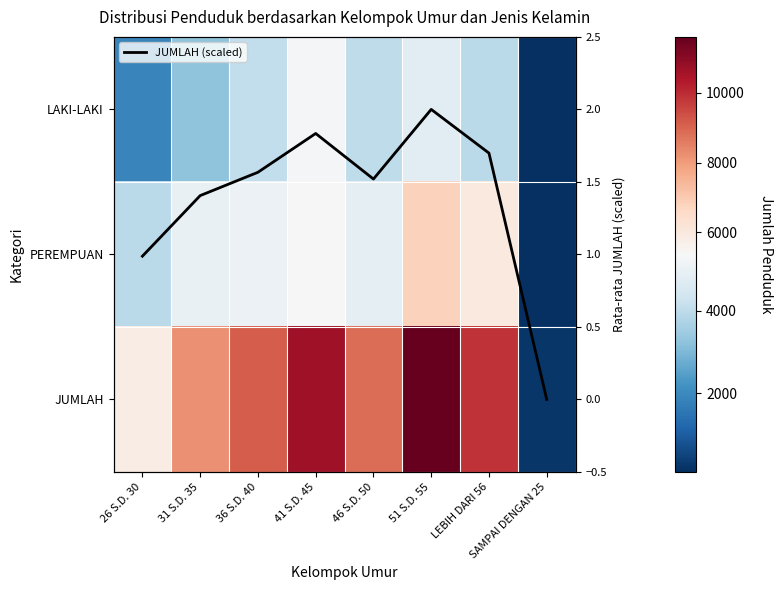

What is the highest value of the JUMLAH (scaled) series?

2.0